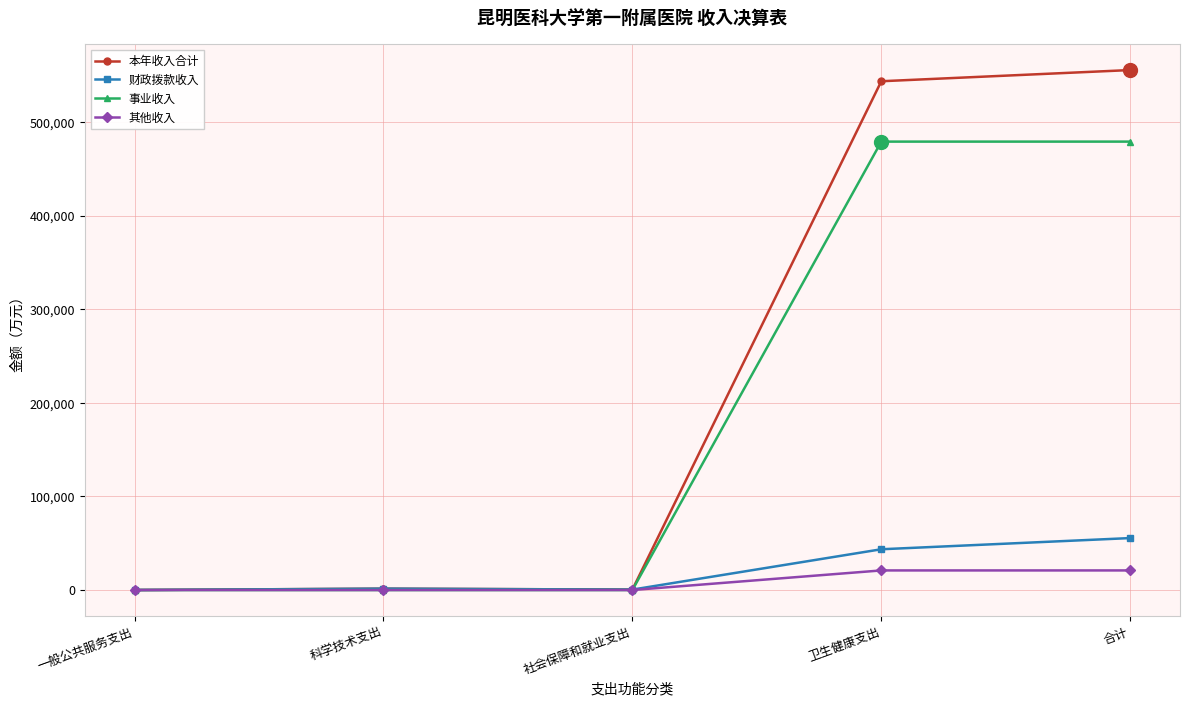

What is the greatest value displayed?

555404.2